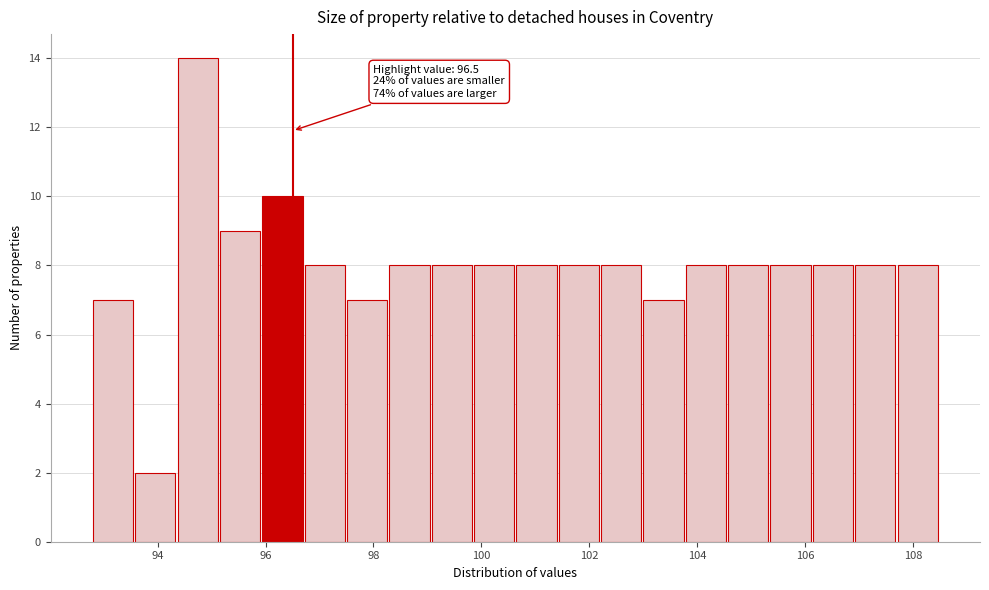

Around what value on the x-axis is the tallest bar? Give the approximate position of its centre, as read against the axis.

94.8